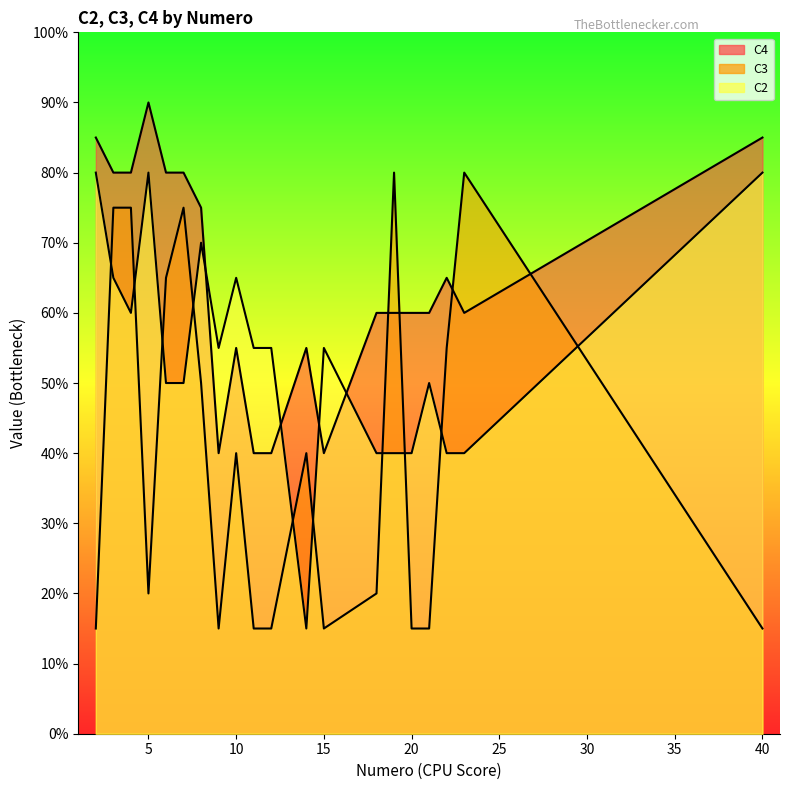

Rank the categories by C2 value from highest to lowest.

2, 5, 40, 8, 3, 10, 4, 9, 11, 12, 15, 6, 7, 21, 18, 19, 20, 22, 23, 14